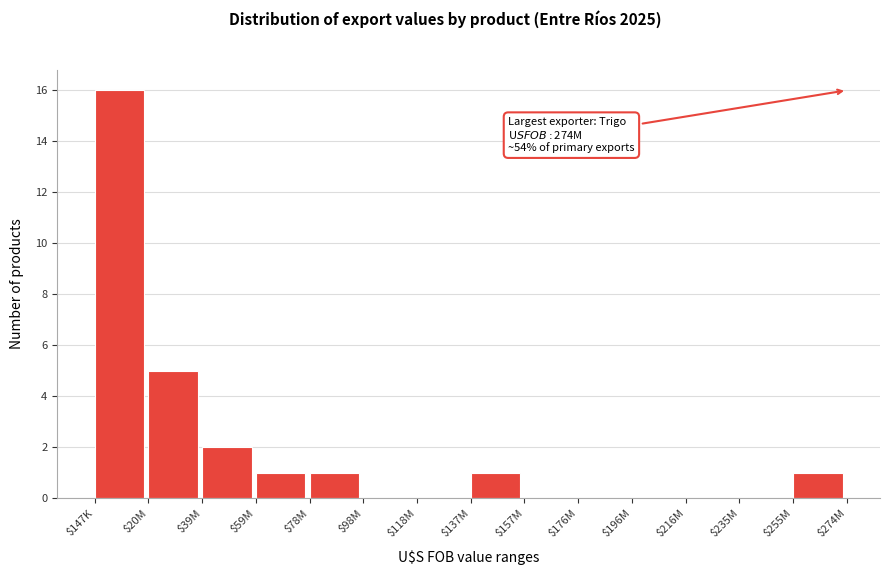

Where is the data nearest to the value 8?

$20M